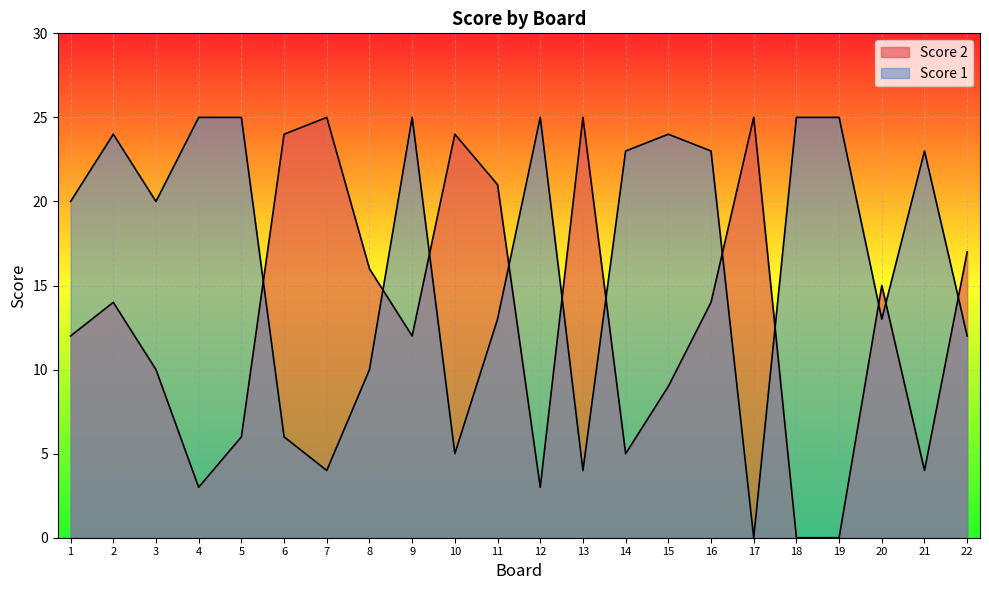

Where is the first local maximum for Score 1?

2